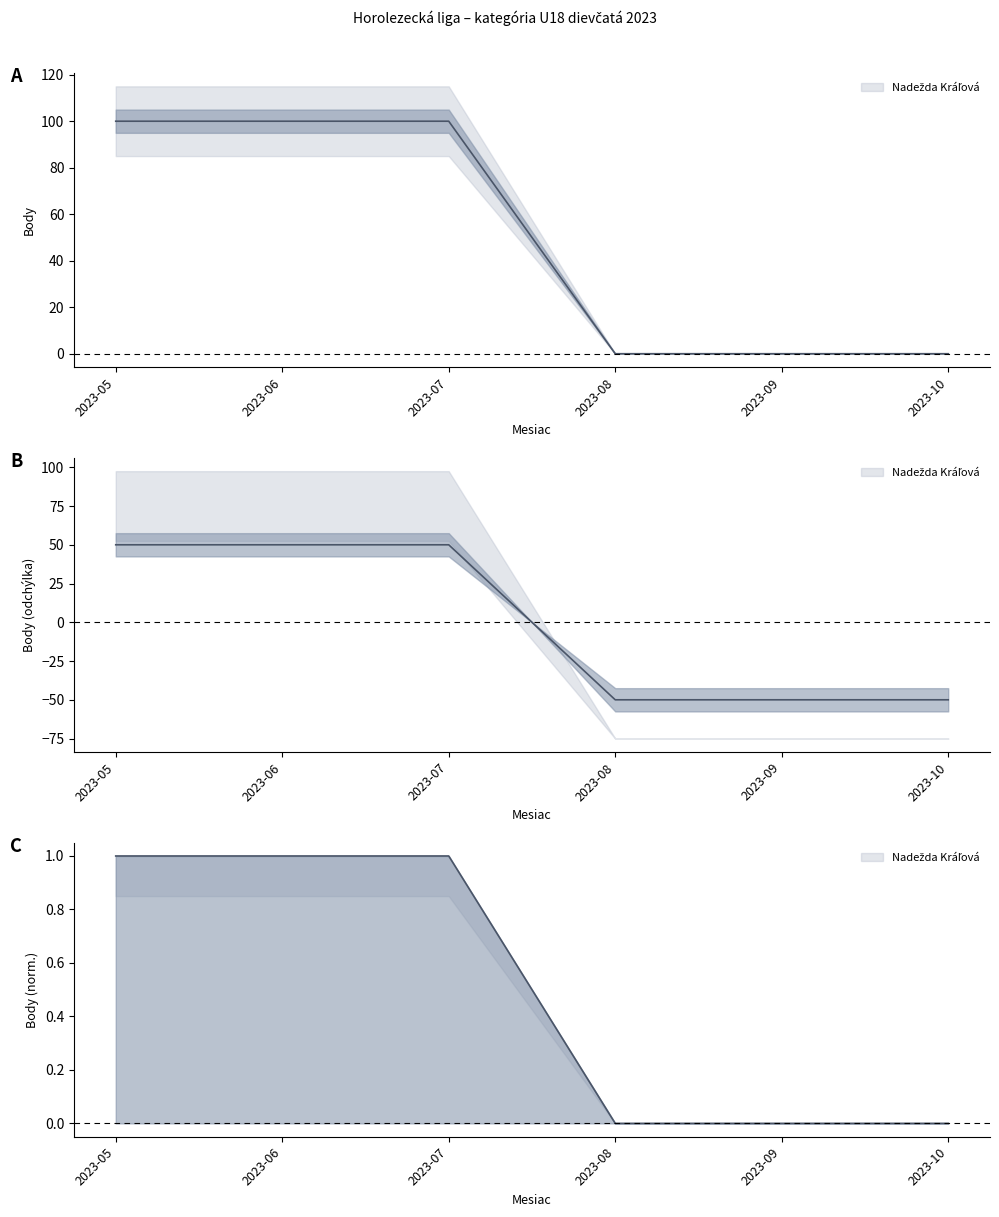

Which has a higher value, 2023-05 or 2023-06?

2023-05